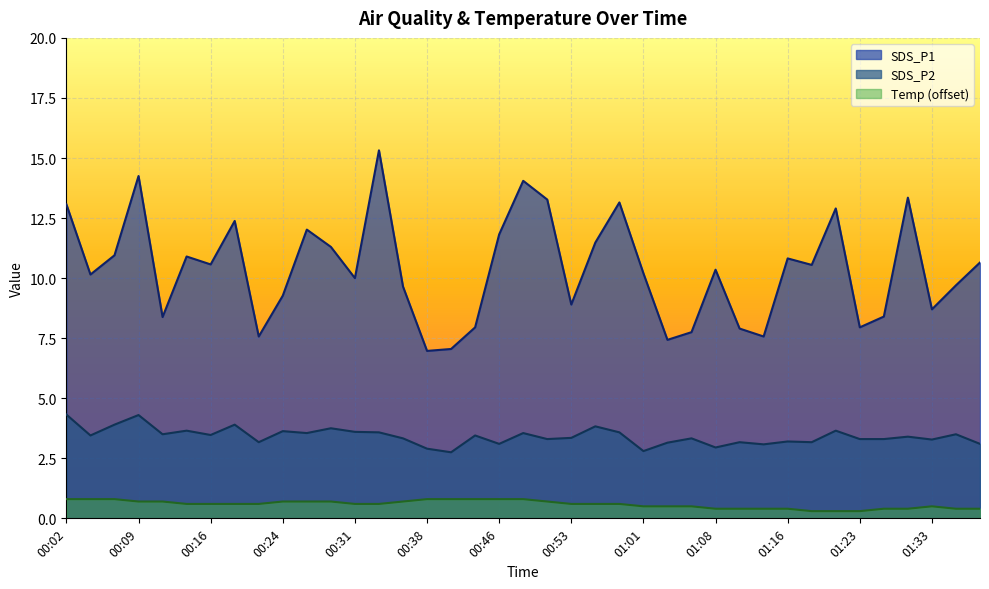

Between 00:19 and 00:46, which series saw the biggest shift?

SDS_P2